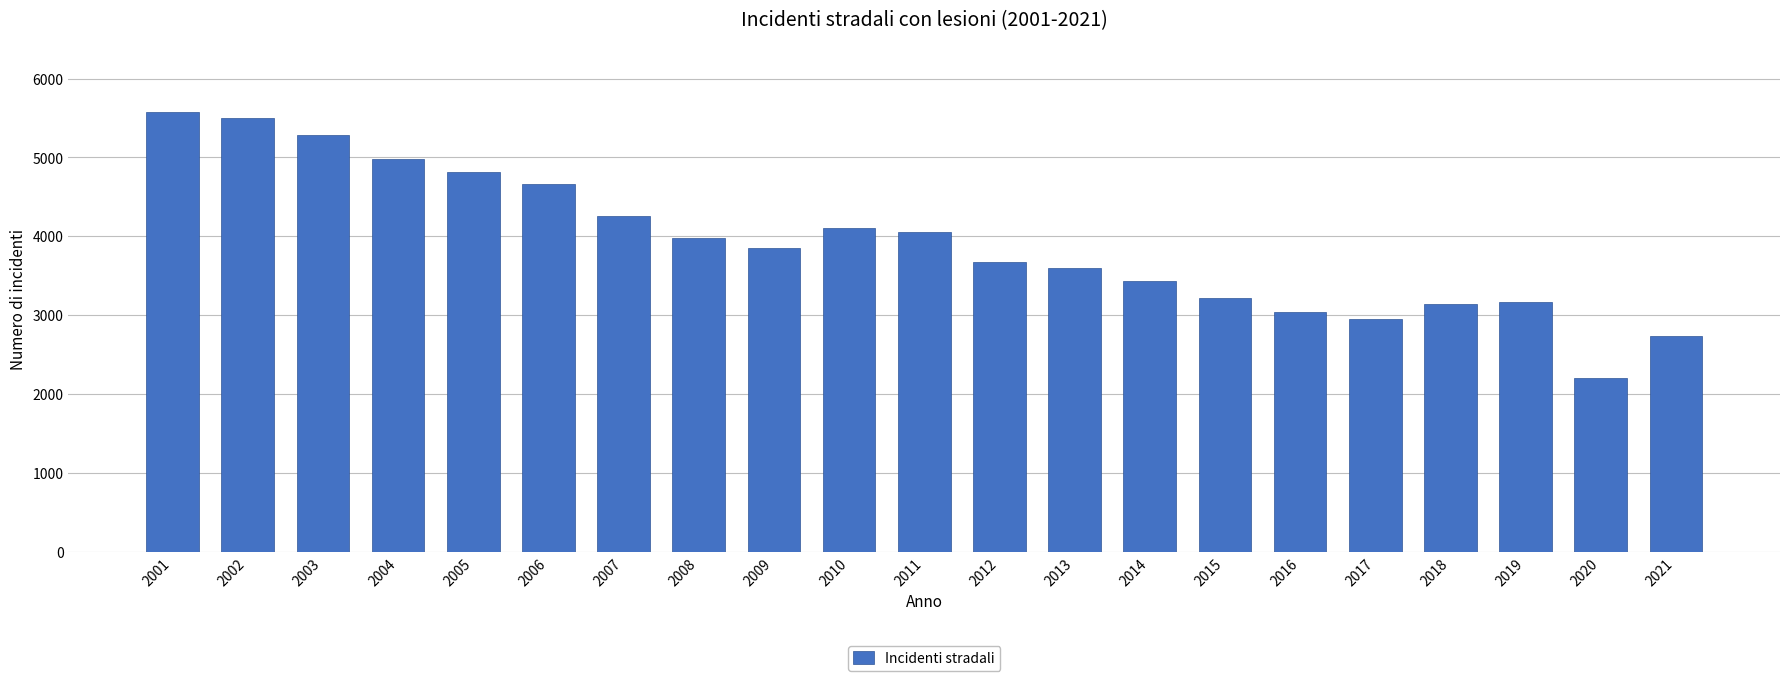

Which category has the lowest value across all series?

2020